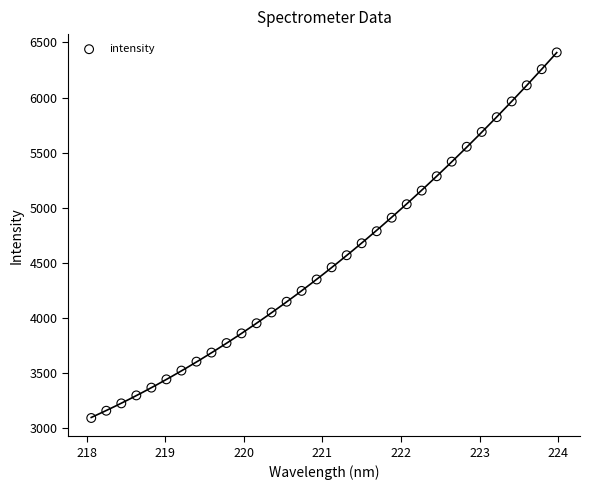

What is the range of Y values (max minus min)?

3316.7